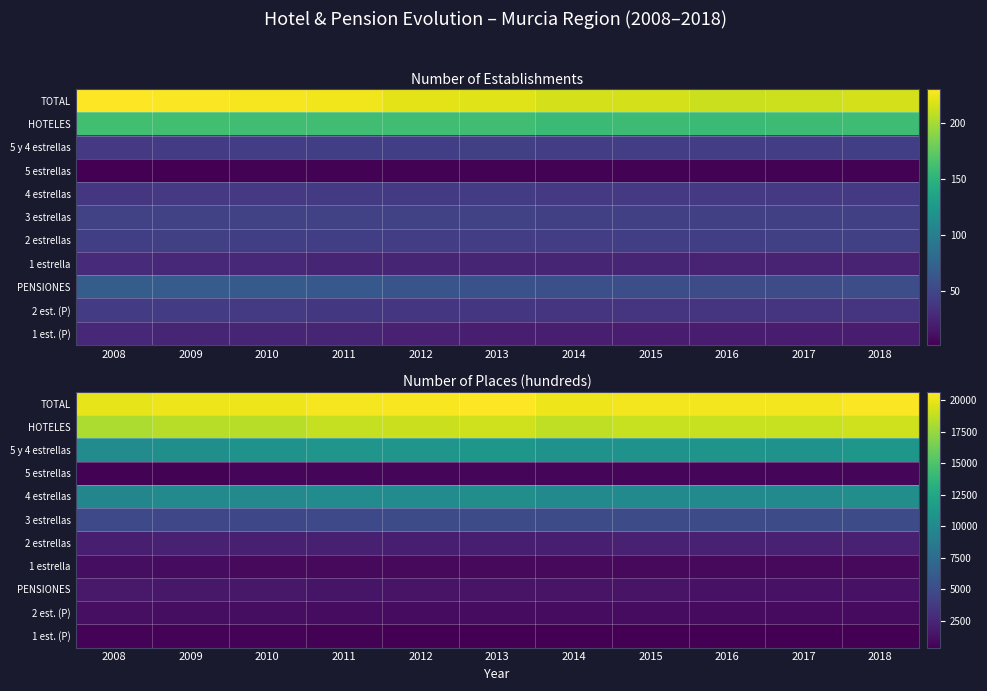

What is the total value across all series at 2011?

72142